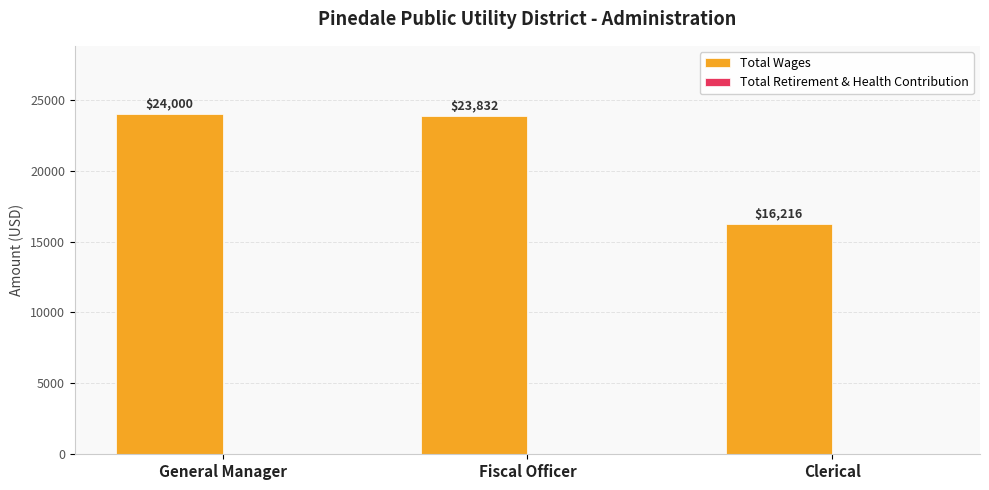

At which category does the chart reach its peak across all series?

General Manager